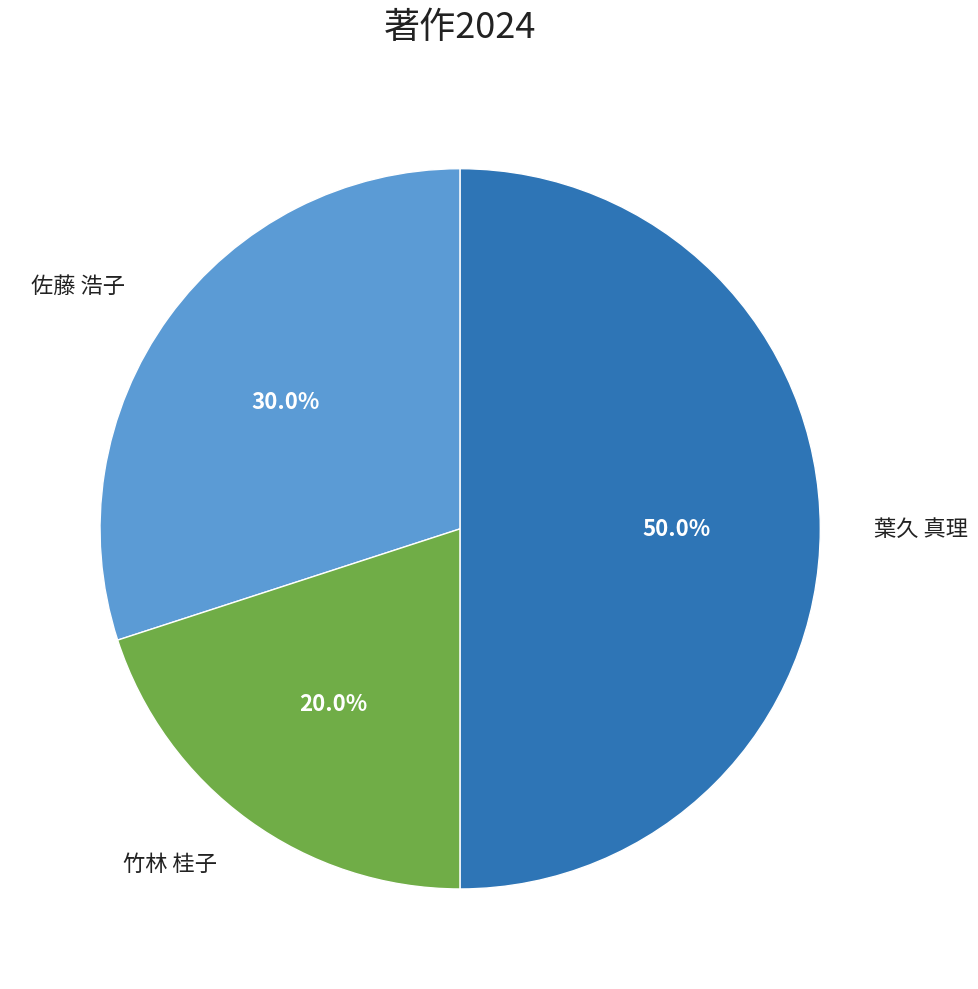

Rank the categories by value from lowest to highest.

竹林 桂子, 佐藤 浩子, 葉久 真理